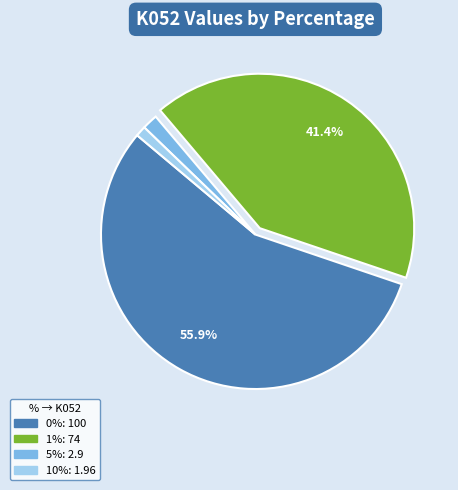

Does 10% account for over 50% of the chart?

No